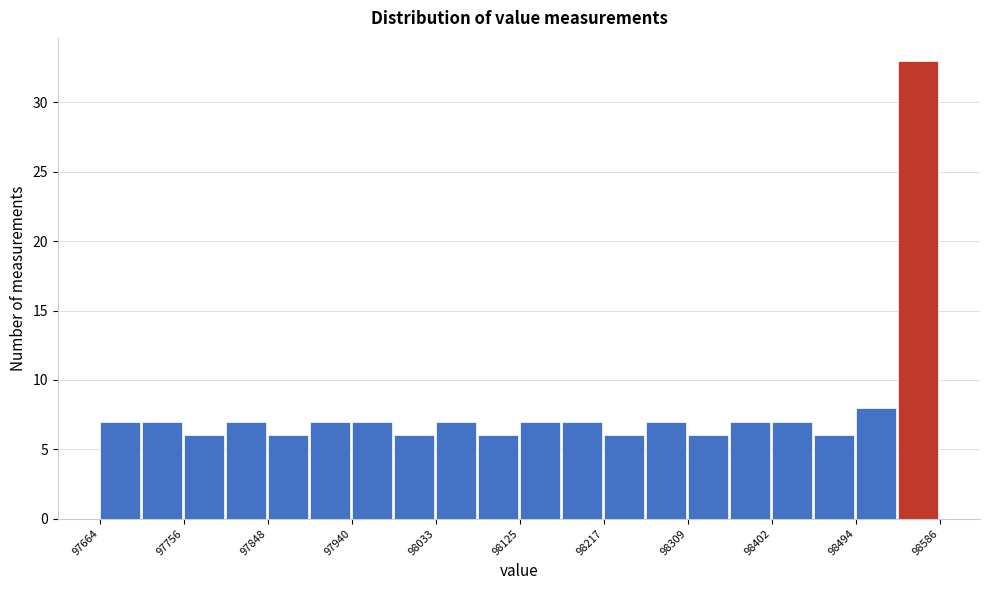

Reading left to right, transcribe this chart: for each bar, give the range it covers on the x-axis and its height. Neither the bar edges nor the heights are printed on the chart, so give them approximately, as read against the axes.

97660 to 97710: 7
97710 to 97760: 7
97760 to 97800: 6
97800 to 97850: 7
97850 to 97890: 6
97890 to 97940: 7
97940 to 97990: 7
97990 to 98030: 6
98030 to 98080: 7
98080 to 98130: 6
98130 to 98170: 7
98170 to 98220: 7
98220 to 98260: 6
98260 to 98310: 7
98310 to 98360: 6
98360 to 98400: 7
98400 to 98450: 7
98450 to 98490: 6
98490 to 98540: 8
98540 to 98590: 33